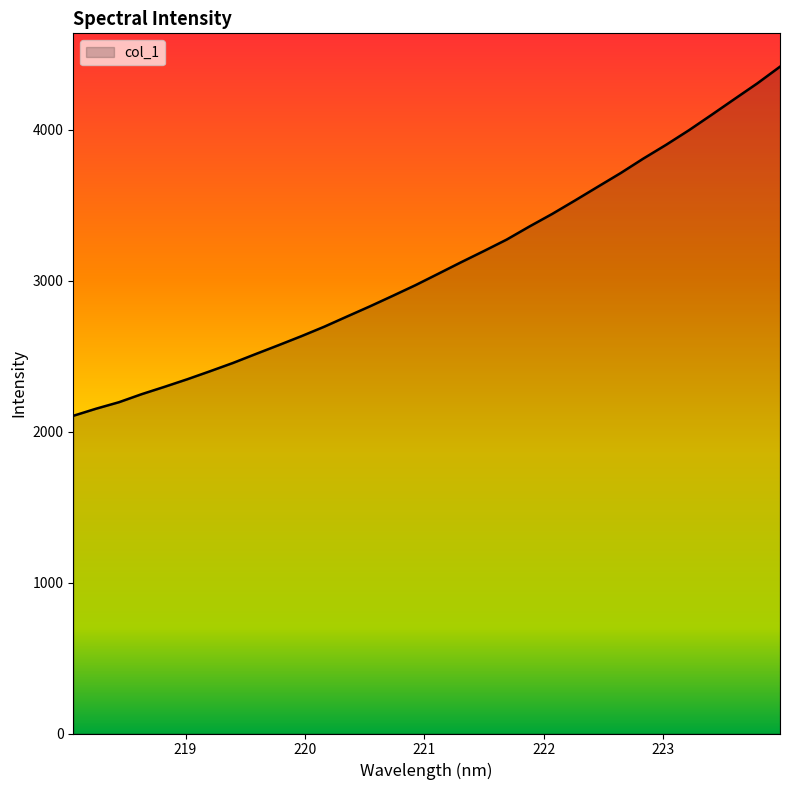

What is the difference between the maximum and minimum values?

2312.8